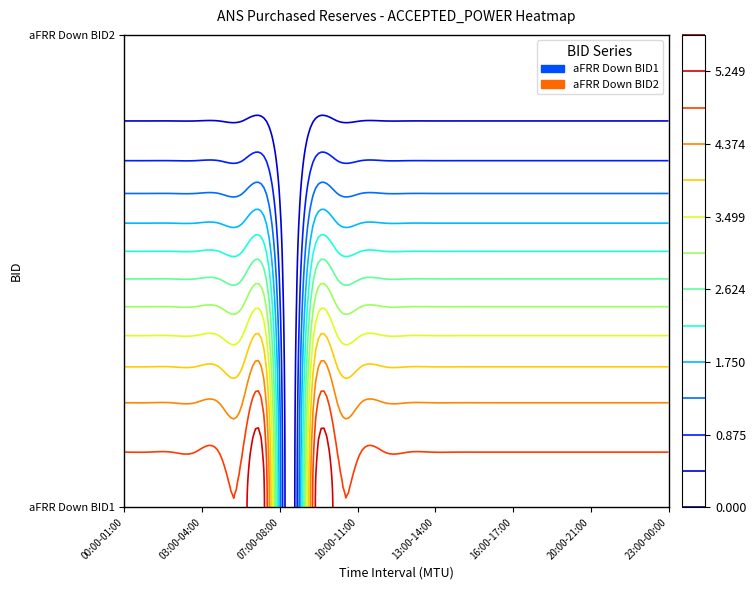

Reading left to right, extract all data points from this chart.

aFRR Down BID1: 00:00-01:00=5	01:00-02:00=5	02:00-03:00=5	03:00-04:00=5	04:00-05:00=5	05:00-06:00=5	06:00-07:00=5	07:00-08:00=0	08:00-09:00=5	09:00-10:00=5	10:00-11:00=5	11:00-12:00=5	12:00-13:00=5	13:00-14:00=5	14:00-15:00=5	15:00-16:00=5	16:00-17:00=5	17:00-18:00=5	18:00-19:00=5	19:00-20:00=5	20:00-21:00=5	21:00-22:00=5	22:00-23:00=5	23:00-00:00=5
aFRR Down BID2: 00:00-01:00=0	01:00-02:00=0	02:00-03:00=0	03:00-04:00=0	04:00-05:00=0	05:00-06:00=0	06:00-07:00=0	07:00-08:00=0	08:00-09:00=0	09:00-10:00=0	10:00-11:00=0	11:00-12:00=0	12:00-13:00=0	13:00-14:00=0	14:00-15:00=0	15:00-16:00=0	16:00-17:00=0	17:00-18:00=0	18:00-19:00=0	19:00-20:00=0	20:00-21:00=0	21:00-22:00=0	22:00-23:00=0	23:00-00:00=0